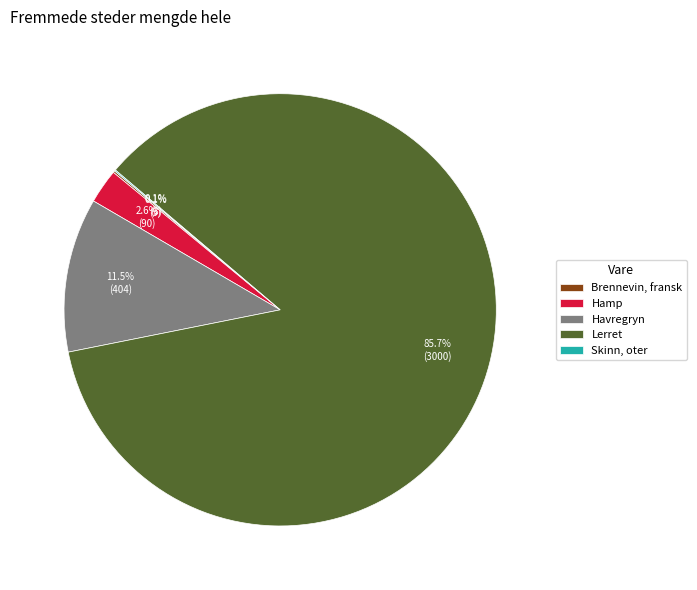

How much of the chart is everything except Hamp?

97.4%